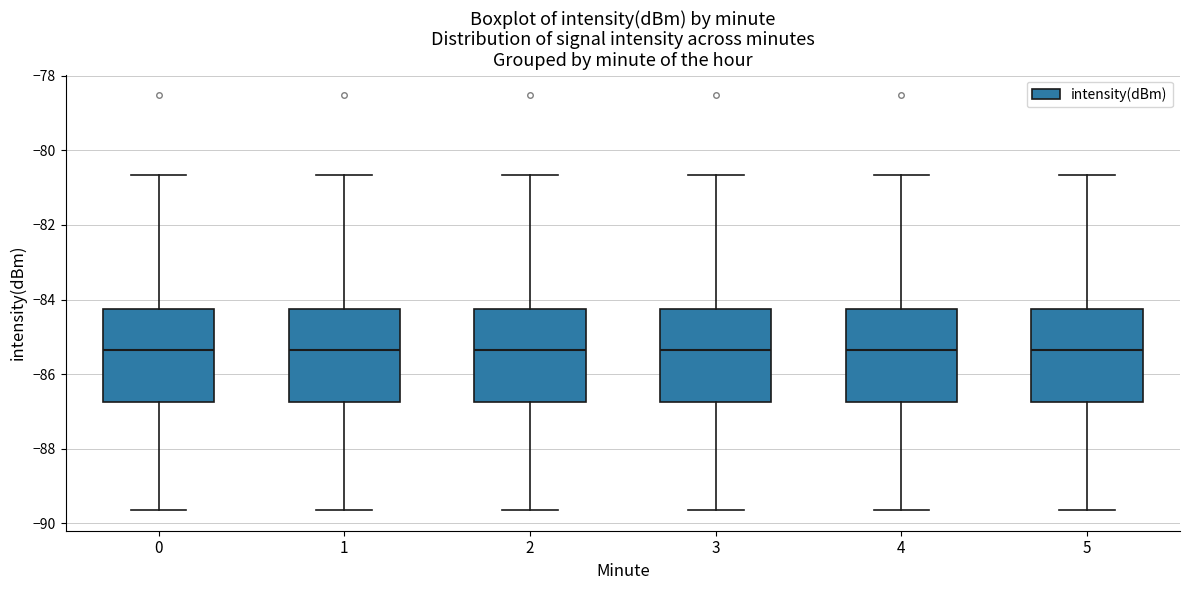

Reading left to right, transcribe this box plot: for each box, give where its median line is, the range the box spans, and where its two whiskers end, as read against the y-axis. The values are not printed on the chart, so give them approximately, as read against the axis.

0: median -85.4, box -86.8 to -84.2, whiskers -89.6 to -80.6
1: median -85.4, box -86.8 to -84.2, whiskers -89.6 to -80.6
2: median -85.4, box -86.8 to -84.2, whiskers -89.6 to -80.6
3: median -85.4, box -86.8 to -84.2, whiskers -89.6 to -80.6
4: median -85.4, box -86.8 to -84.2, whiskers -89.6 to -80.6
5: median -85.4, box -86.8 to -84.2, whiskers -89.6 to -80.6